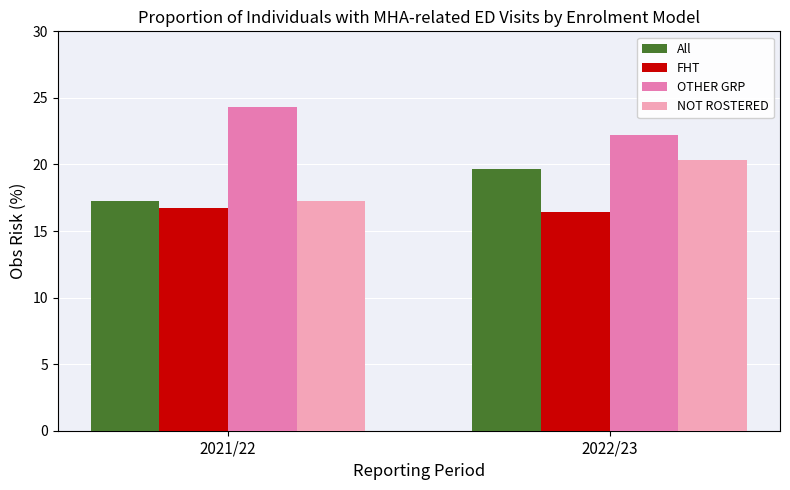

How many groups of bars are there?

2